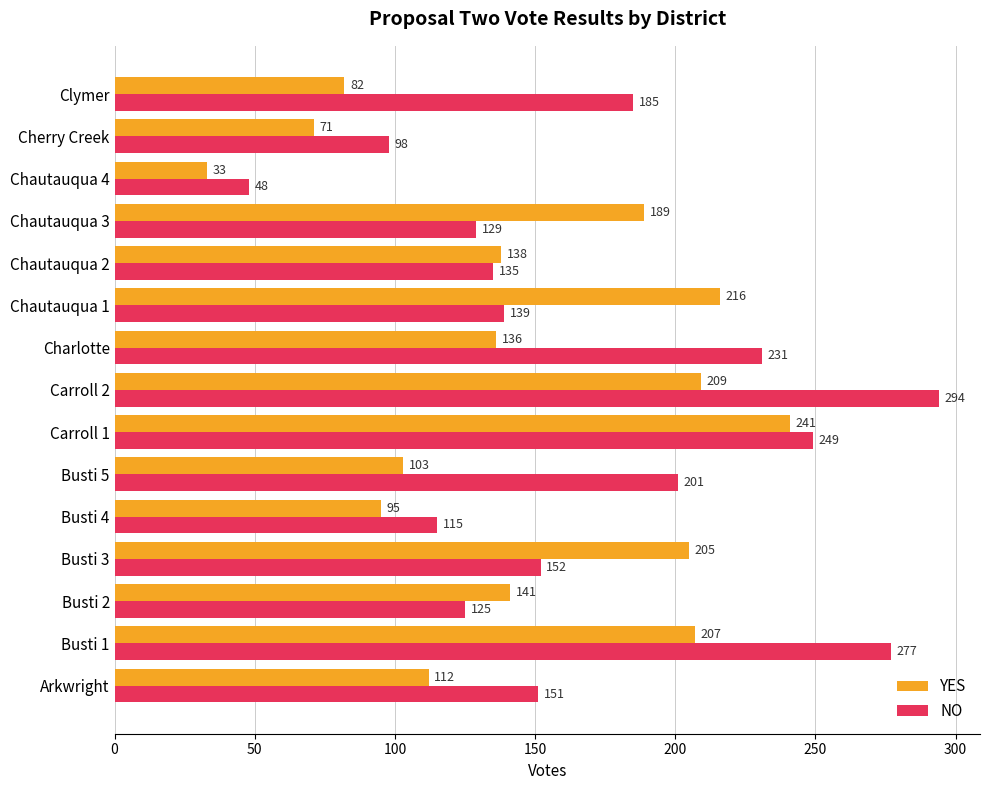

List the labels in order of YES value, largest first.

Carroll 1, Chautauqua 1, Carroll 2, Busti 1, Busti 3, Chautauqua 3, Busti 2, Chautauqua 2, Charlotte, Arkwright, Busti 5, Busti 4, Clymer, Cherry Creek, Chautauqua 4